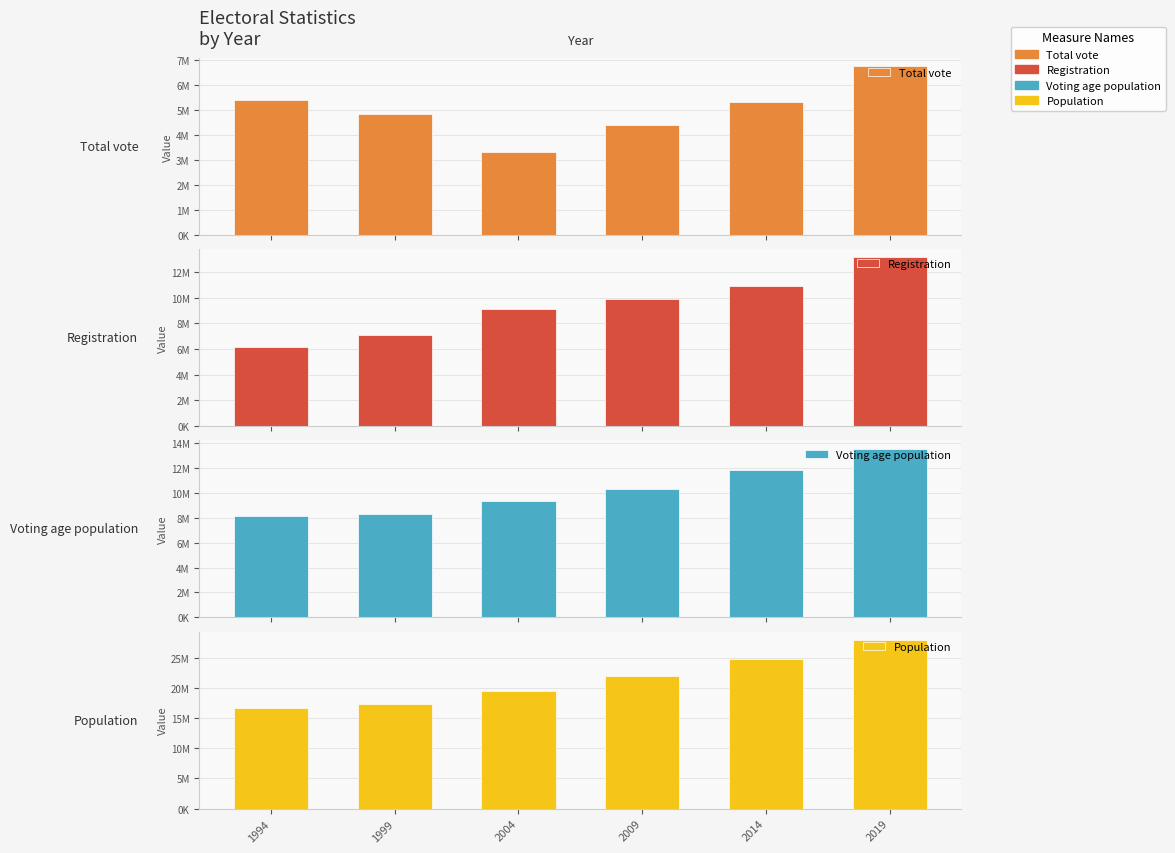

The Total vote series shows 9627589 at 1994. True or false?

False